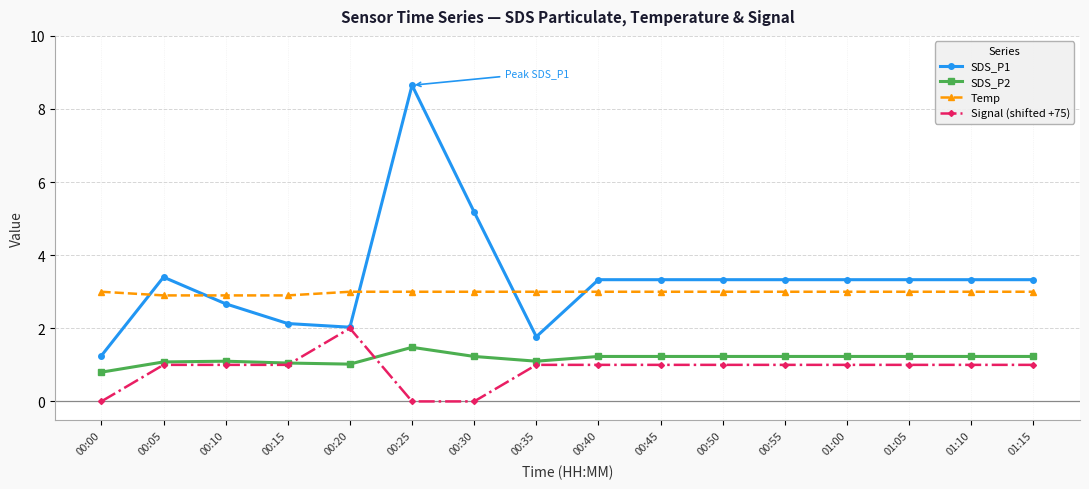

Count the number of data series in this chart.

4